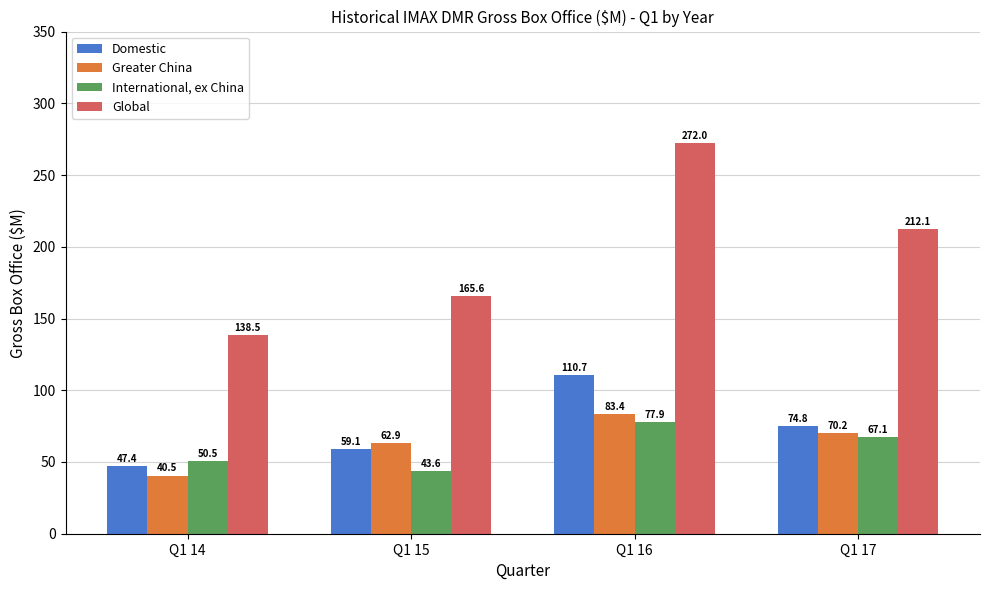

What is the average value of the International, ex China series?

59.8